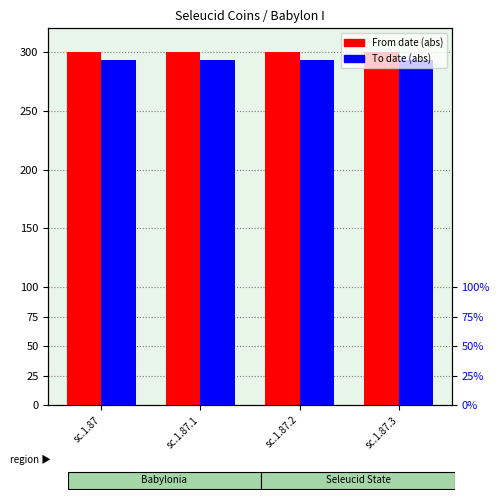

Which series has the largest range (max minus min)?

From date (abs)